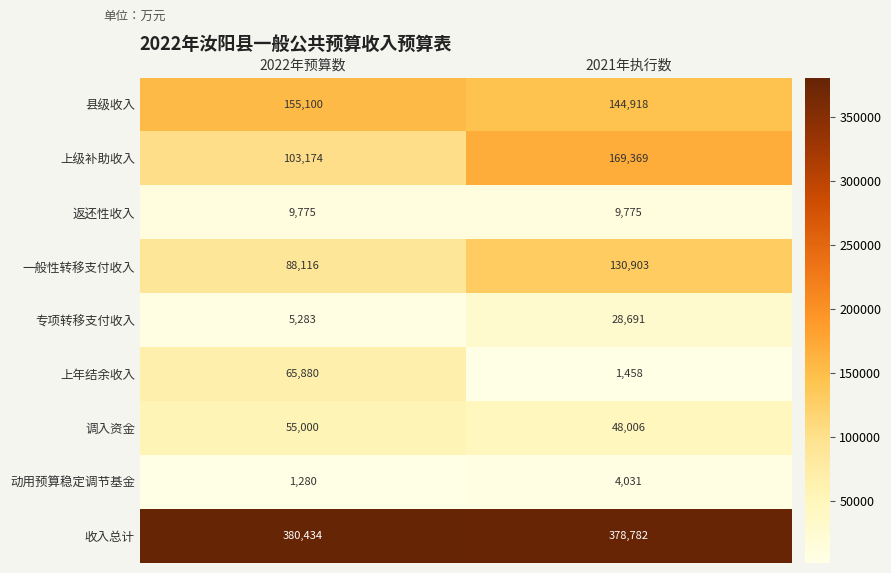

Reading right to left, list all the values displayed in this chart.

县级收入: 2021年执行数=144918	2022年预算数=155100
上级补助收入: 2021年执行数=169369	2022年预算数=103174
返还性收入: 2021年执行数=9775	2022年预算数=9775
一般性转移支付收入: 2021年执行数=130903	2022年预算数=88116
专项转移支付收入: 2021年执行数=28691	2022年预算数=5283
上年结余收入: 2021年执行数=1458	2022年预算数=65880
调入资金: 2021年执行数=48006	2022年预算数=55000
动用预算稳定调节基金: 2021年执行数=4031	2022年预算数=1280
收入总计: 2021年执行数=378782	2022年预算数=380434